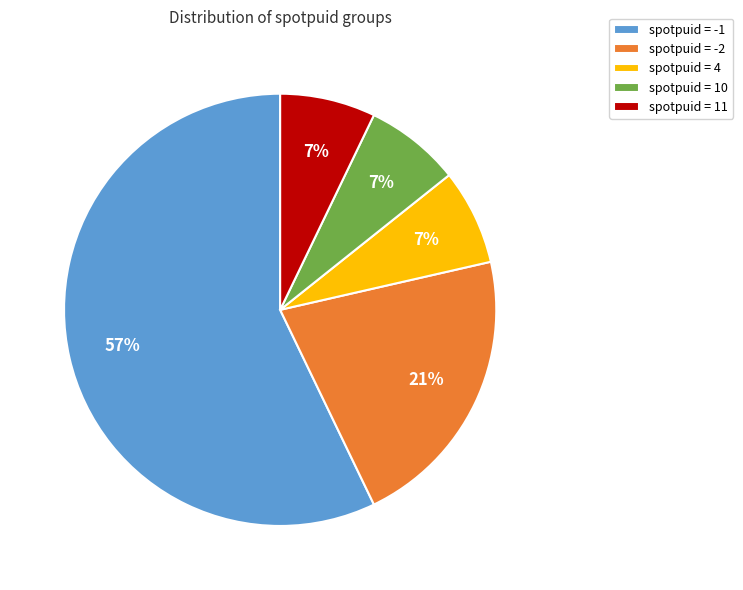

How many slices are in this pie chart?

5